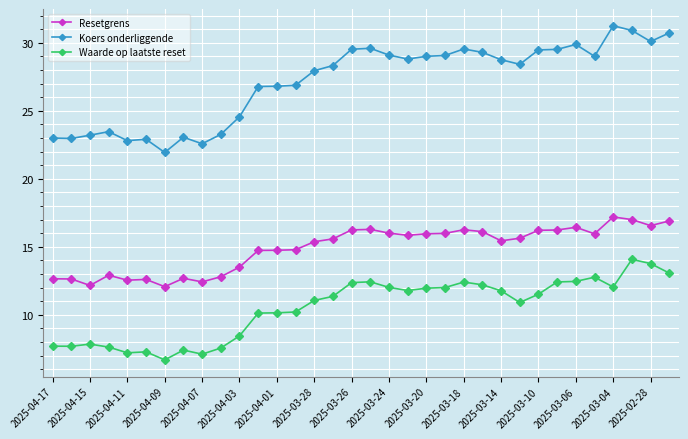

What is the difference between the second highest and minimum values in the Resetgrens series?

4.9